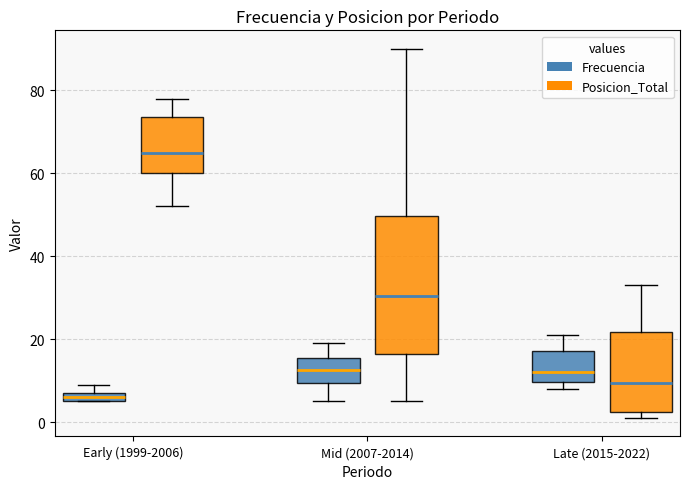

Comparing the boxes themselves (not the whiskers), which one is the tallest?

Mid (2007-2014) (Posicion_Total)